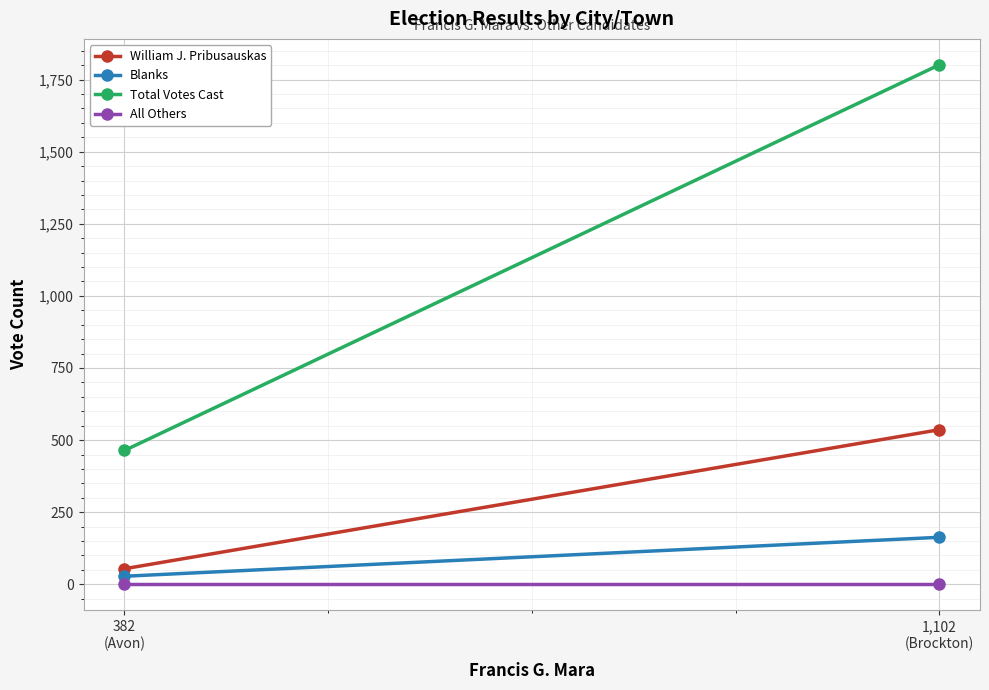

Between 1,102
(Brockton) and 382
(Avon), which is larger?

1,102
(Brockton)